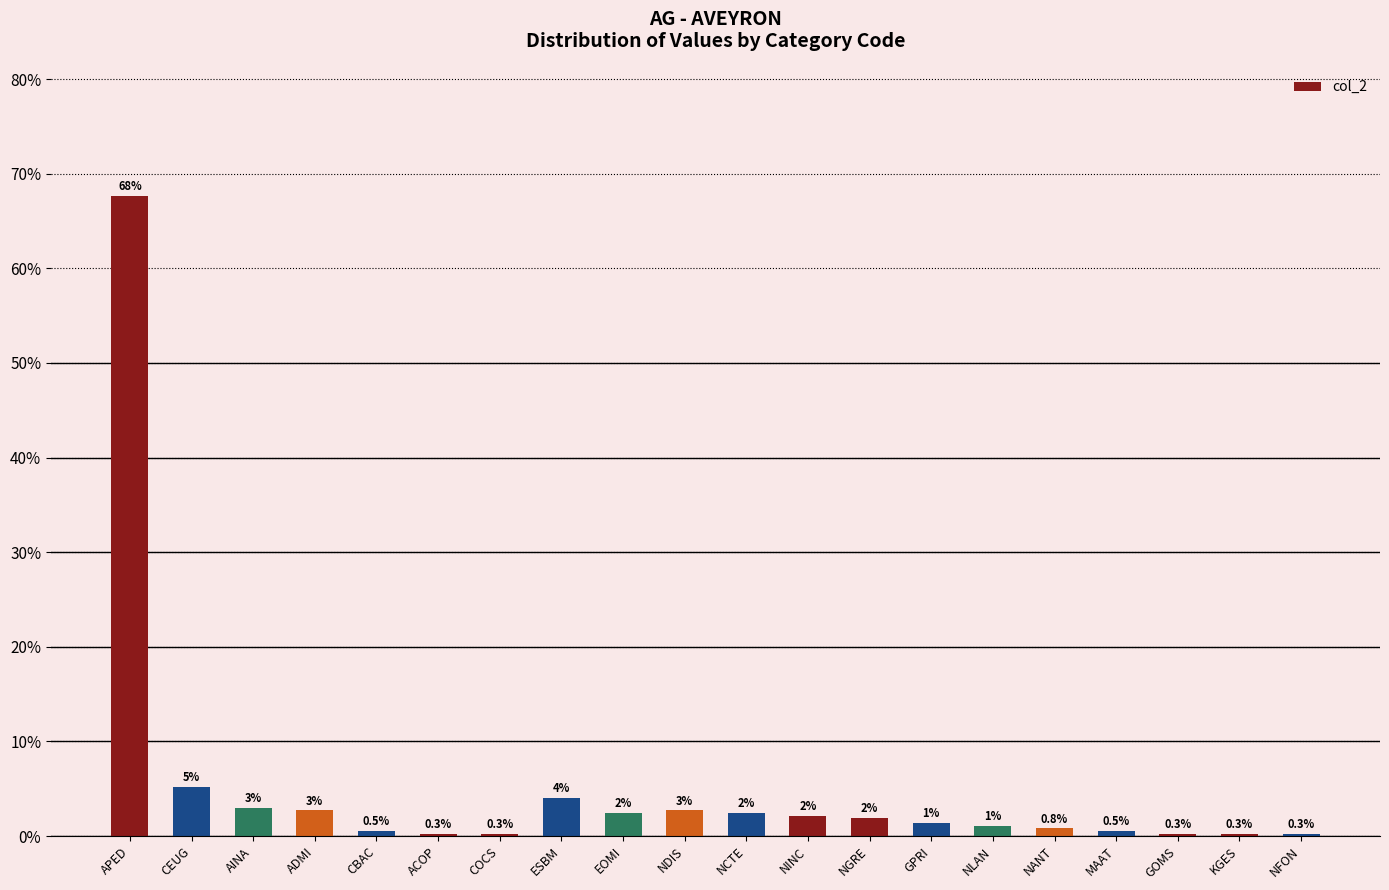

What is the label of the 12th bar from the left?

NINC